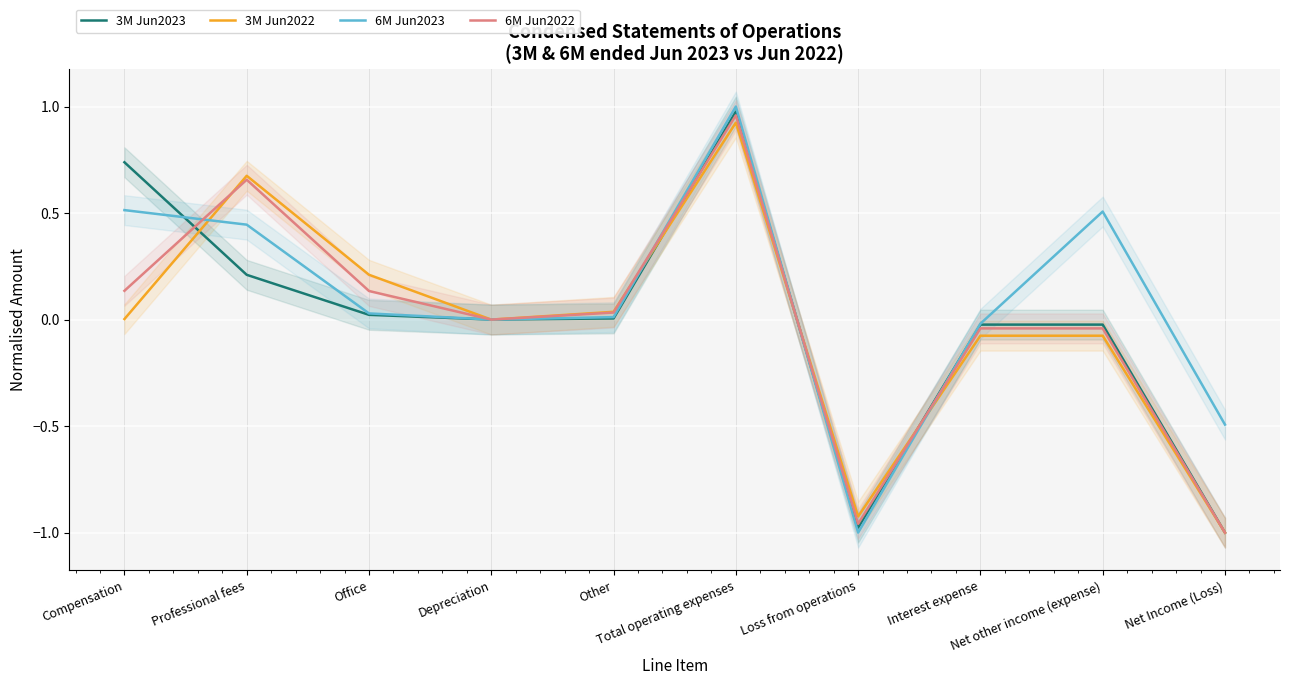

What is the value of the 3M Jun2022 point at the 10th from the left?

-1.0